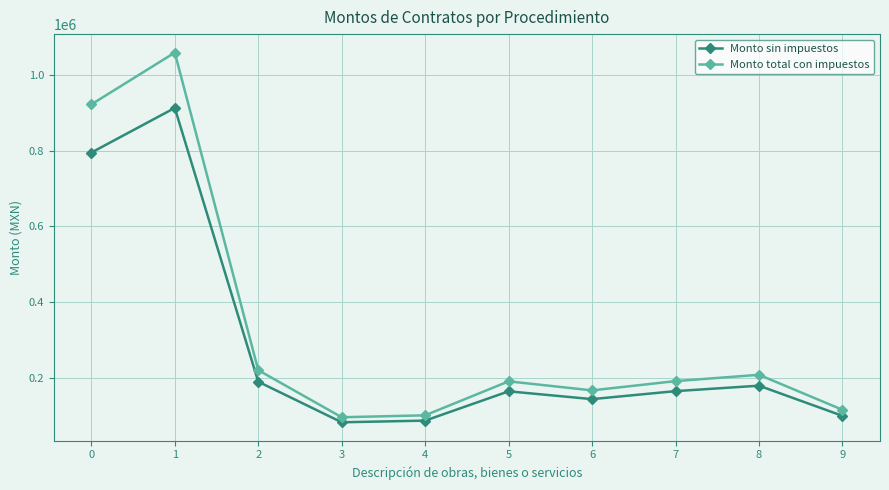

The value of Monto sin impuestos at 4 is 87372.8. True or false?

True